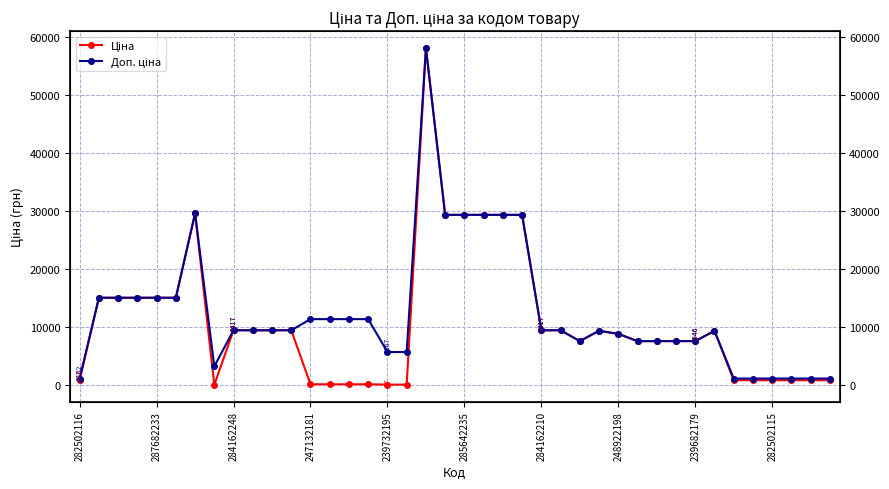

Is the value of Ціна at 28 greater than the value of Доп. ціна at 23?

No